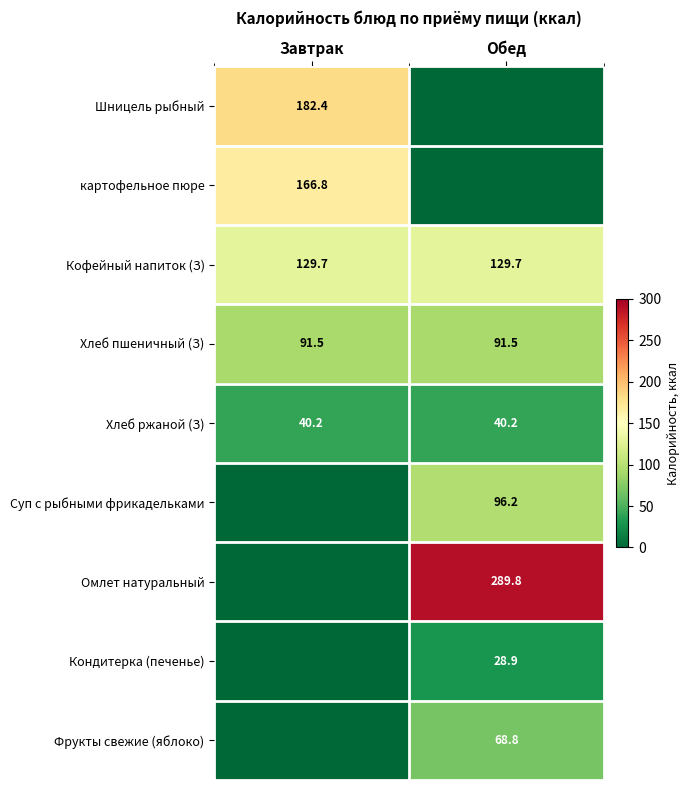

What is the average value of the Хлеб пшеничный (З) series?

91.5